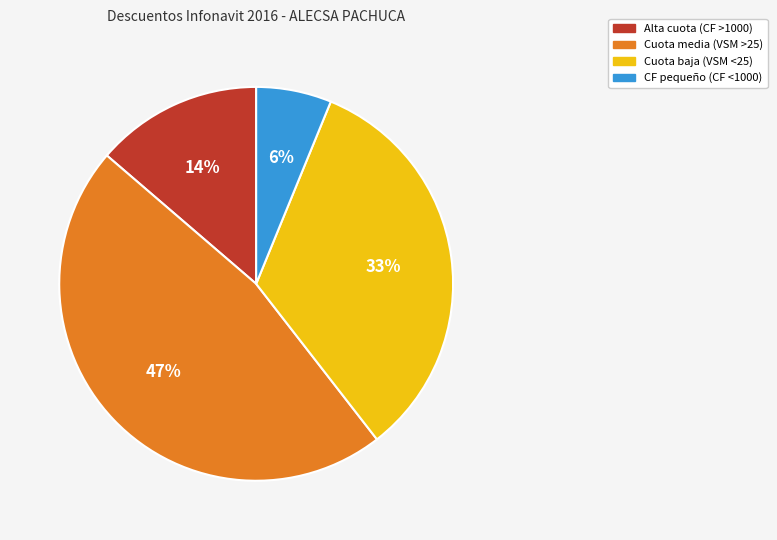

To the nearest percent, what is the difference between the largest and smallest slice percentages?

41%